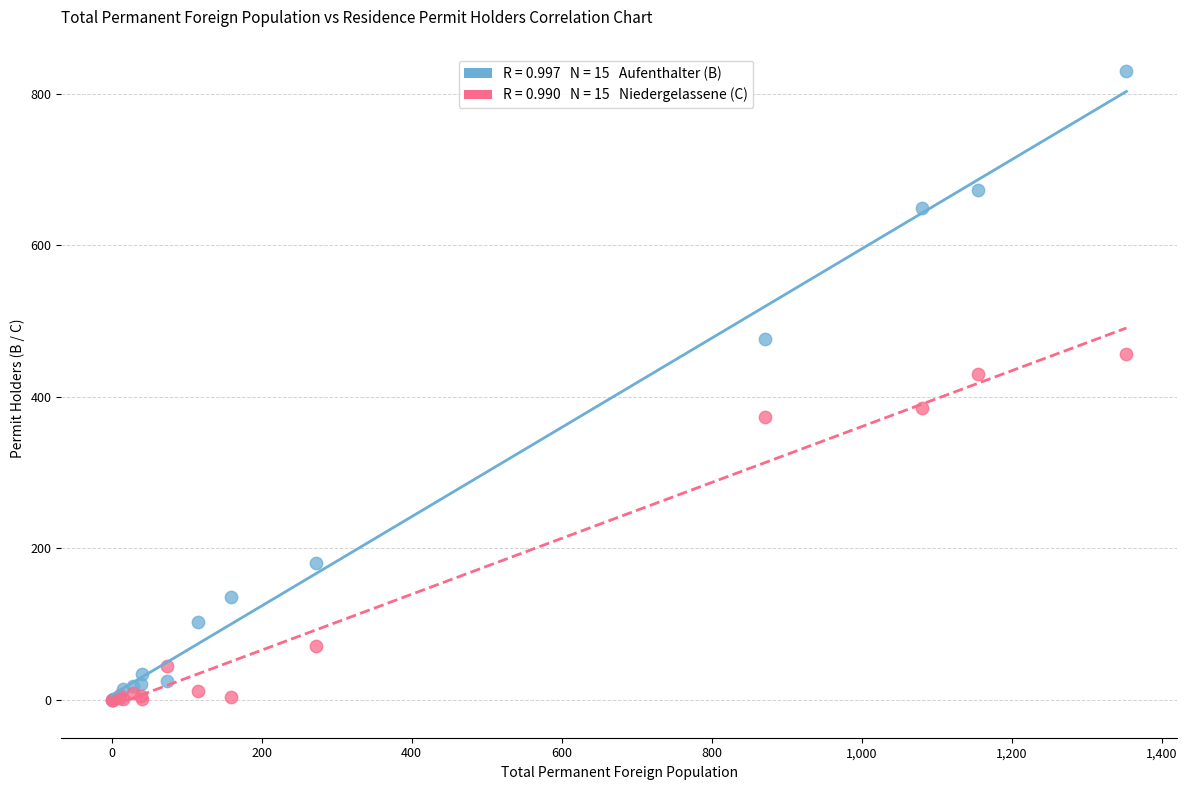

Across all series, what Y value is closest to 415?

430